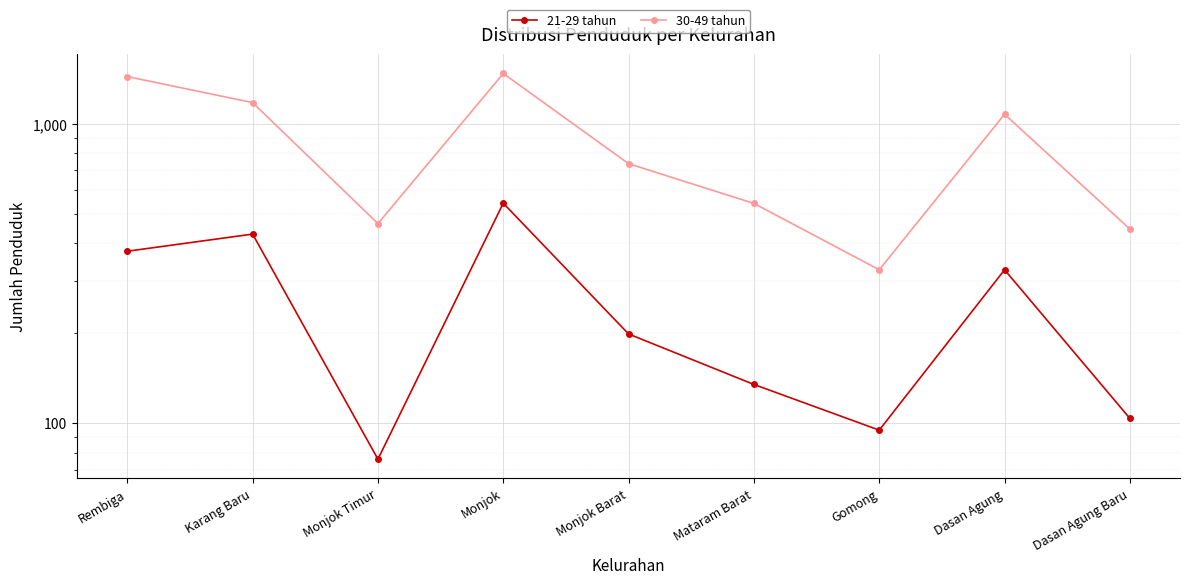

In 21-29 tahun, how many points are higher than both neighbors (excluding endpoints)?

3